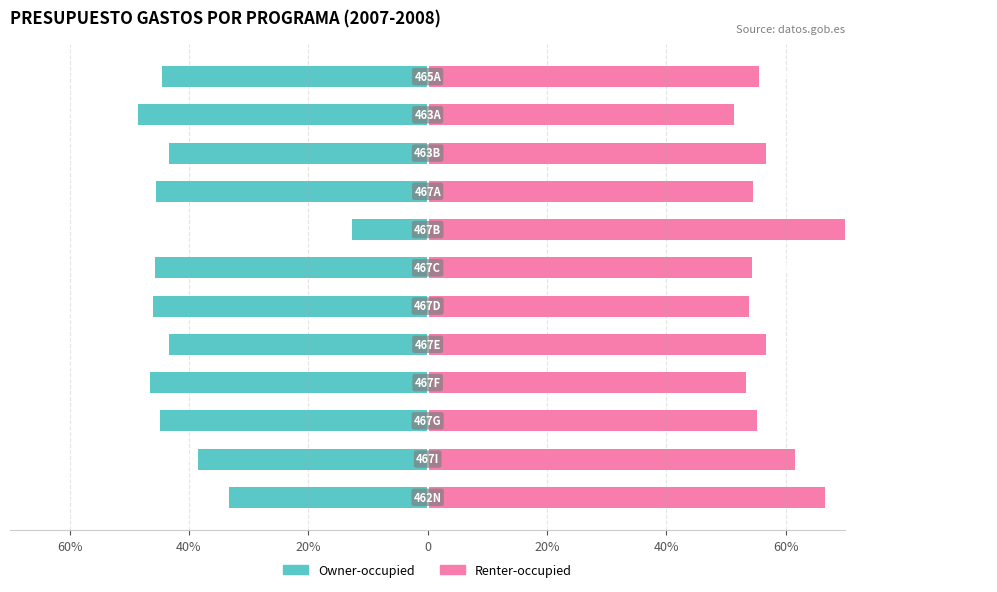

True or false: Owner-occupied has a value of -44.9 at 20%.

True